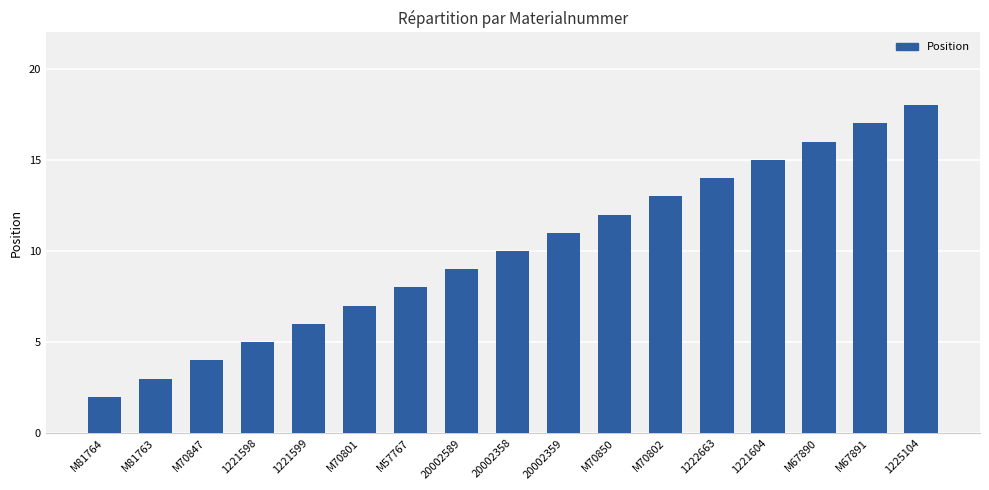

How many bars are there in total?

17